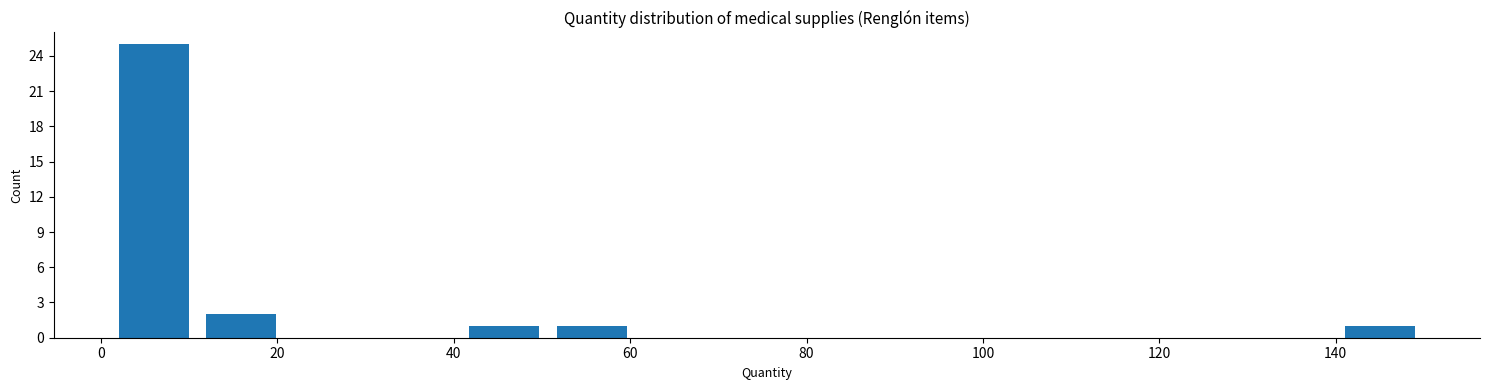

Reading left to right, list every bar in this chart as the range it spans on the x-axis followed by its height. Neither the bar edges nor the heights are printed on the chart, so give them approximately, as read against the axes.

2 to 10: 25
10 to 20: 2
20 to 30: 0
30 to 40: 0
40 to 50: 1
50 to 60: 1
60 to 70: 0
70 to 80: 0
80 to 90: 0
90 to 100: 0
100 to 110: 0
110 to 120: 0
120 to 130: 0
130 to 140: 0
140 to 150: 1